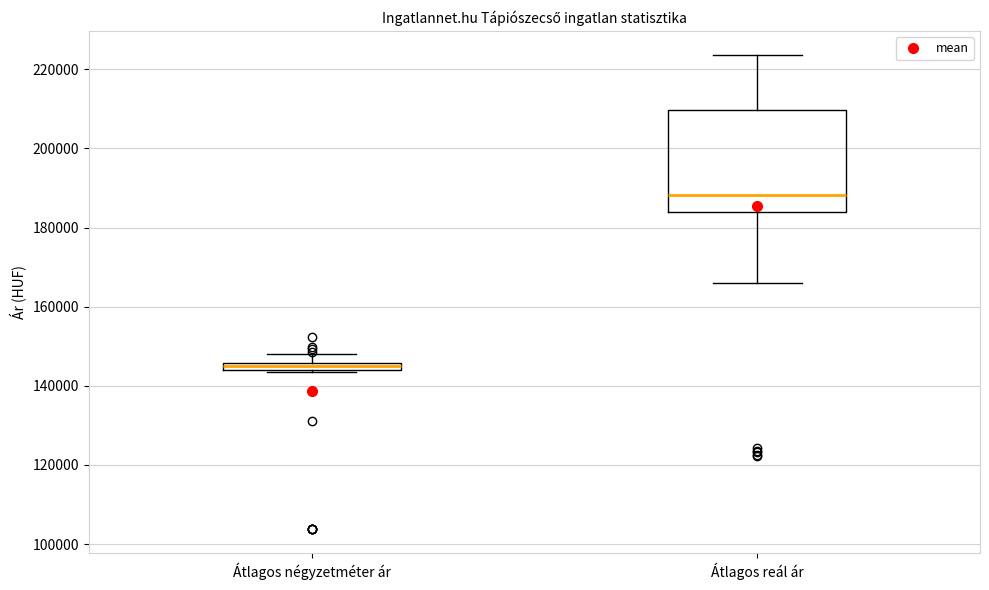

Which box is the tallest, from its lower edge to its upper edge?

Átlagos reál ár